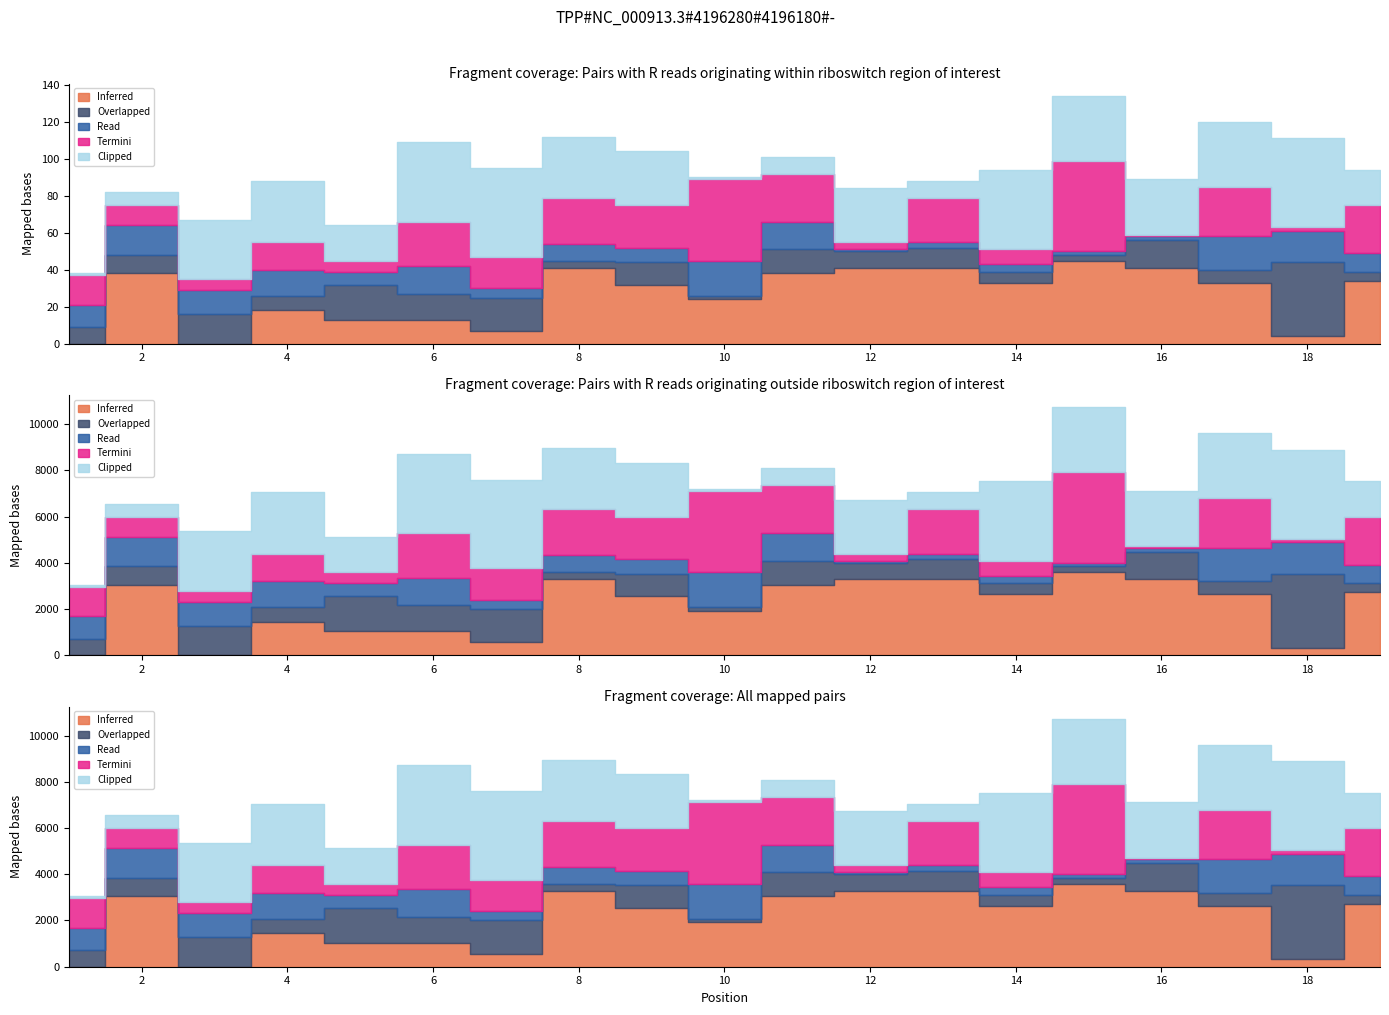

Which series has the largest total across all categories?

Clipped